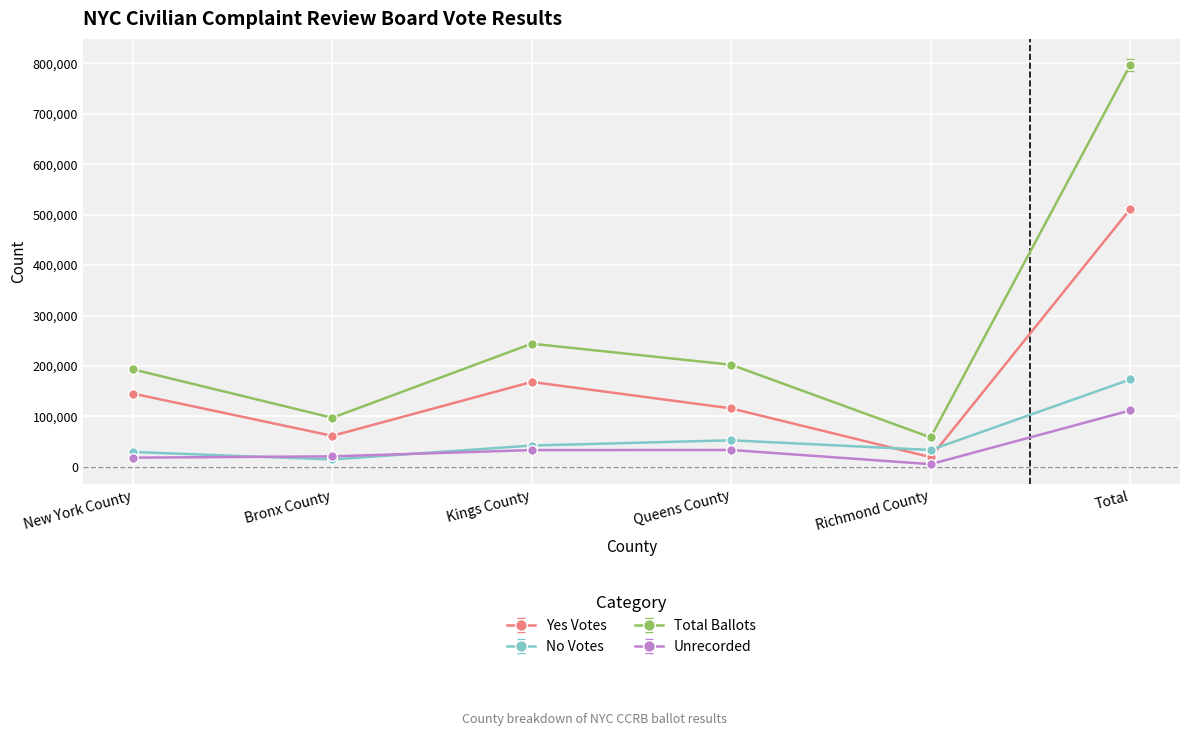

Read the No Votes value at Total.

173368